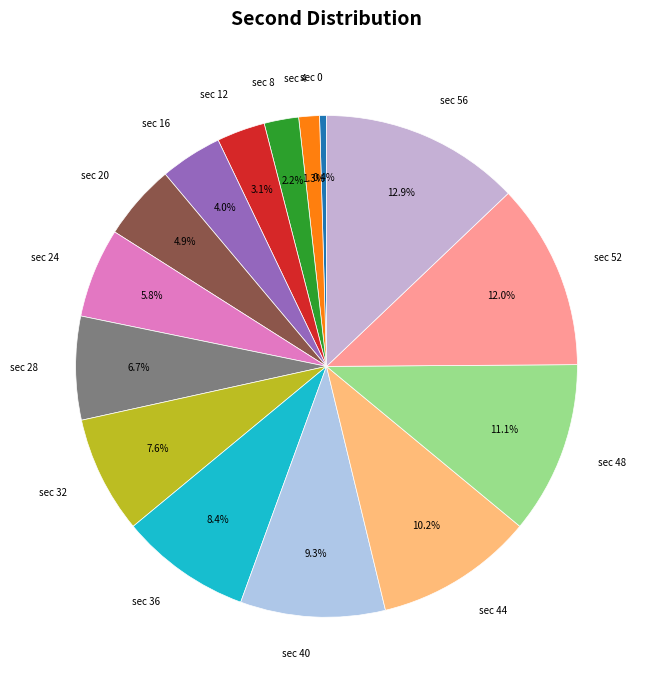

What percentage is NOT represented by sec 12?

96.9%